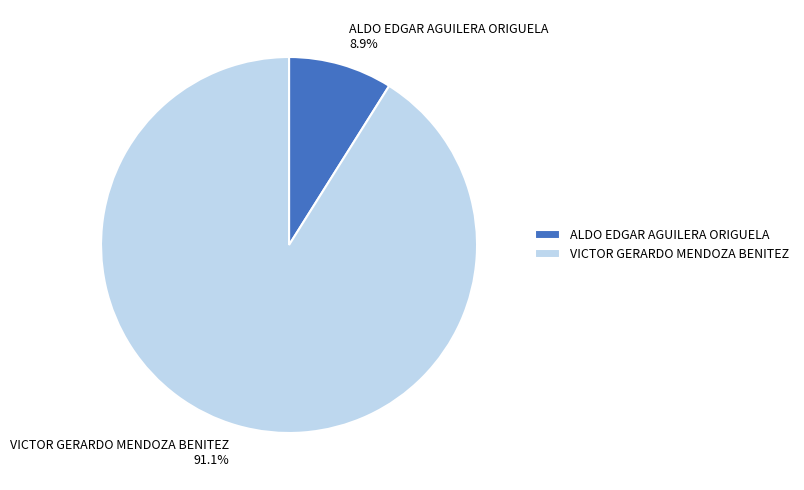

Which slice represents more than half of the pie?

VICTOR GERARDO MENDOZA BENITEZ